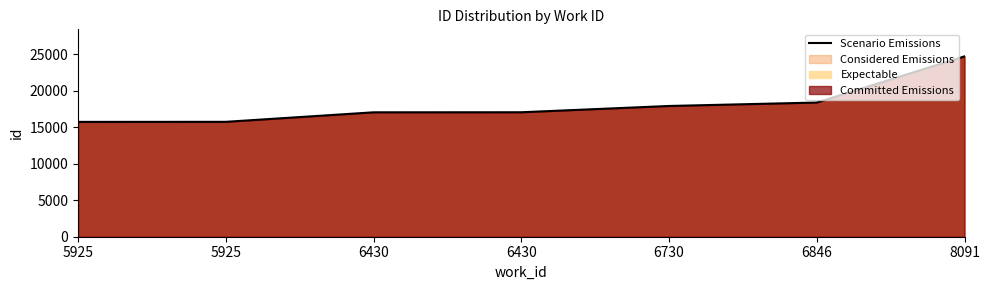

True or false: there are more than 0 points higher than both neighbors.

False